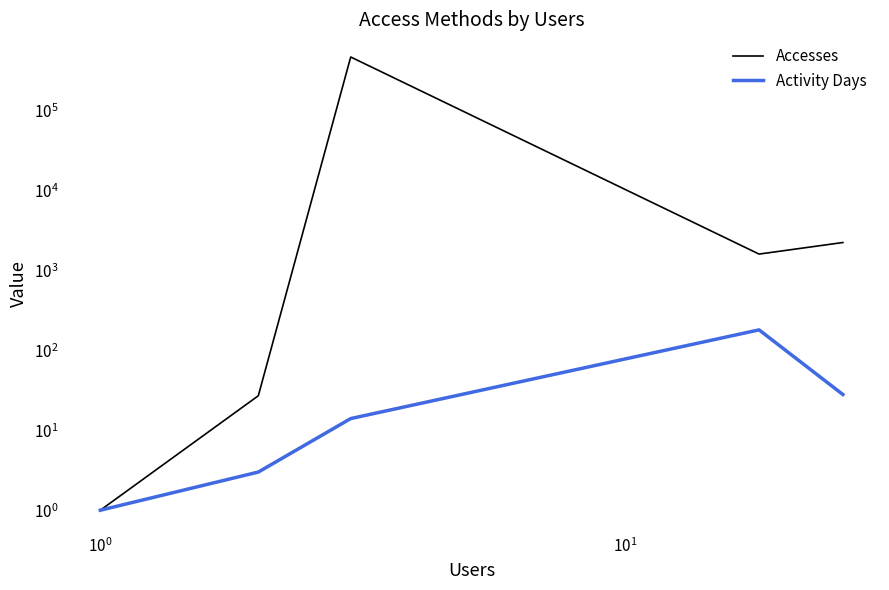

Between $\mathdefault{10^{-2}}$ and $\mathdefault{10^{-1}}$, which series saw the biggest shift?

Accesses